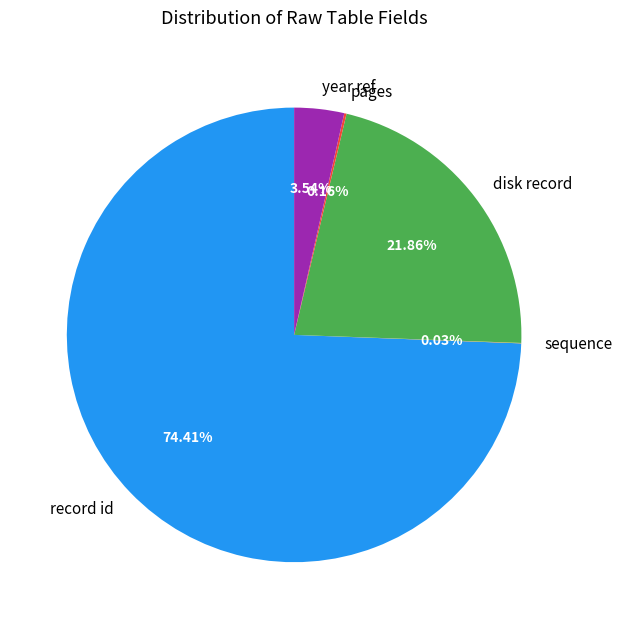

Is there any slice that represents more than half of the pie?

Yes